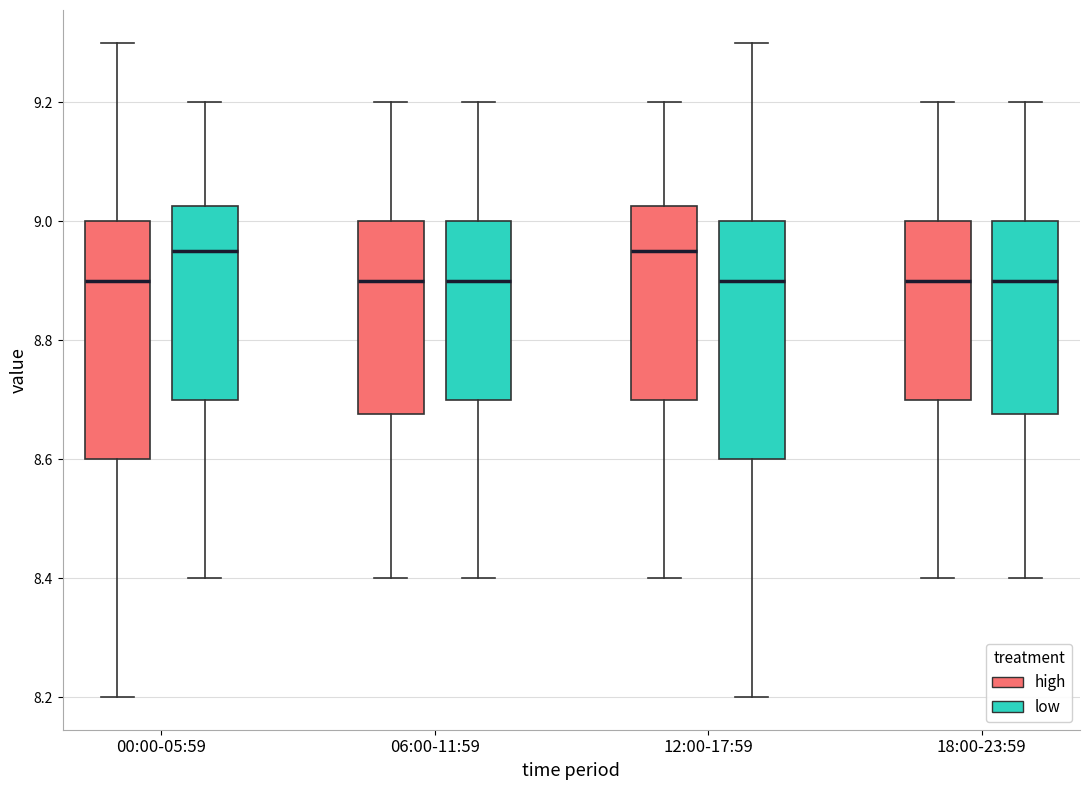

Reading left to right, transcribe this box plot: for each box, give where its median line is, the range the box spans, and where its two whiskers end, as read against the y-axis. The values are not printed on the chart, so give them approximately, as read against the axis.

00:00-05:59 (high): median 8.90, box 8.60 to 9.00, whiskers 8.20 to 9.30
00:00-05:59 (low): median 8.96, box 8.70 to 9.02, whiskers 8.40 to 9.20
06:00-11:59 (high): median 8.90, box 8.68 to 9.00, whiskers 8.40 to 9.20
06:00-11:59 (low): median 8.90, box 8.70 to 9.00, whiskers 8.40 to 9.20
12:00-17:59 (high): median 8.96, box 8.70 to 9.02, whiskers 8.40 to 9.20
12:00-17:59 (low): median 8.90, box 8.60 to 9.00, whiskers 8.20 to 9.30
18:00-23:59 (high): median 8.90, box 8.70 to 9.00, whiskers 8.40 to 9.20
18:00-23:59 (low): median 8.90, box 8.68 to 9.00, whiskers 8.40 to 9.20